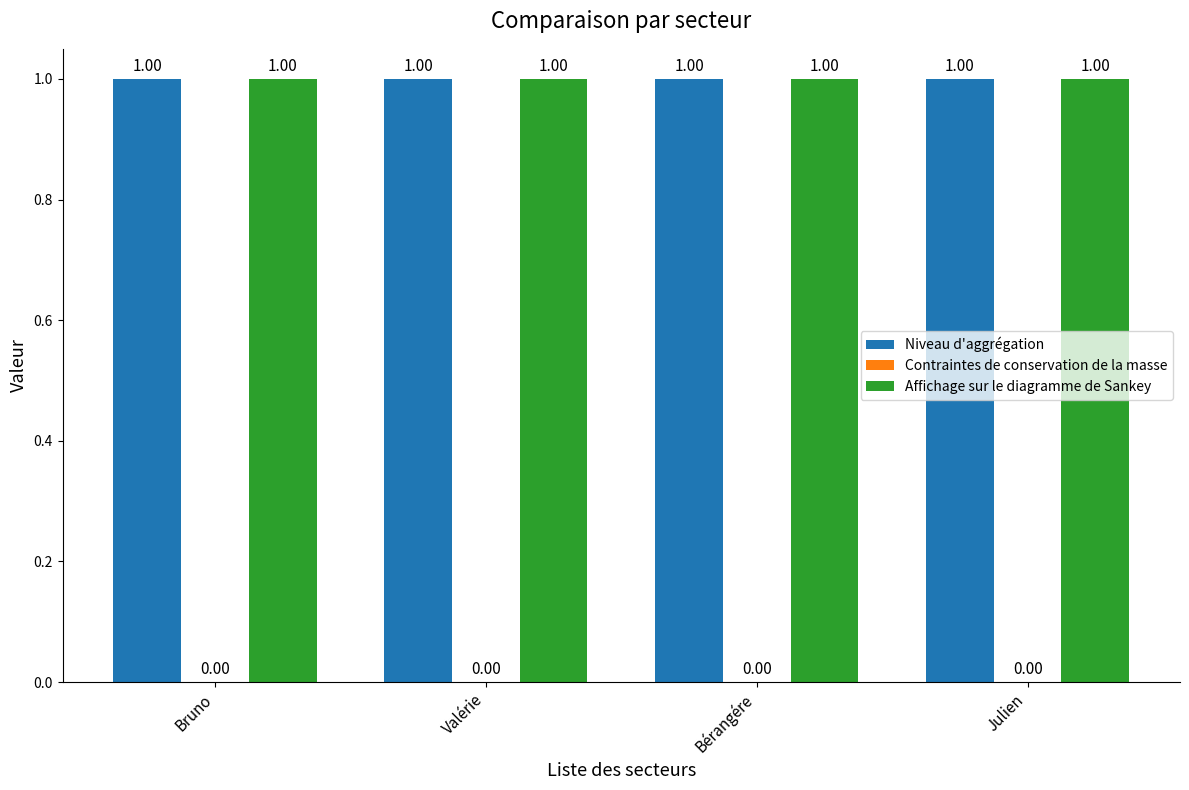

What are all the series names shown in the legend?

Niveau d'aggrégation, Contraintes de conservation de la masse, Affichage sur le diagramme de Sankey